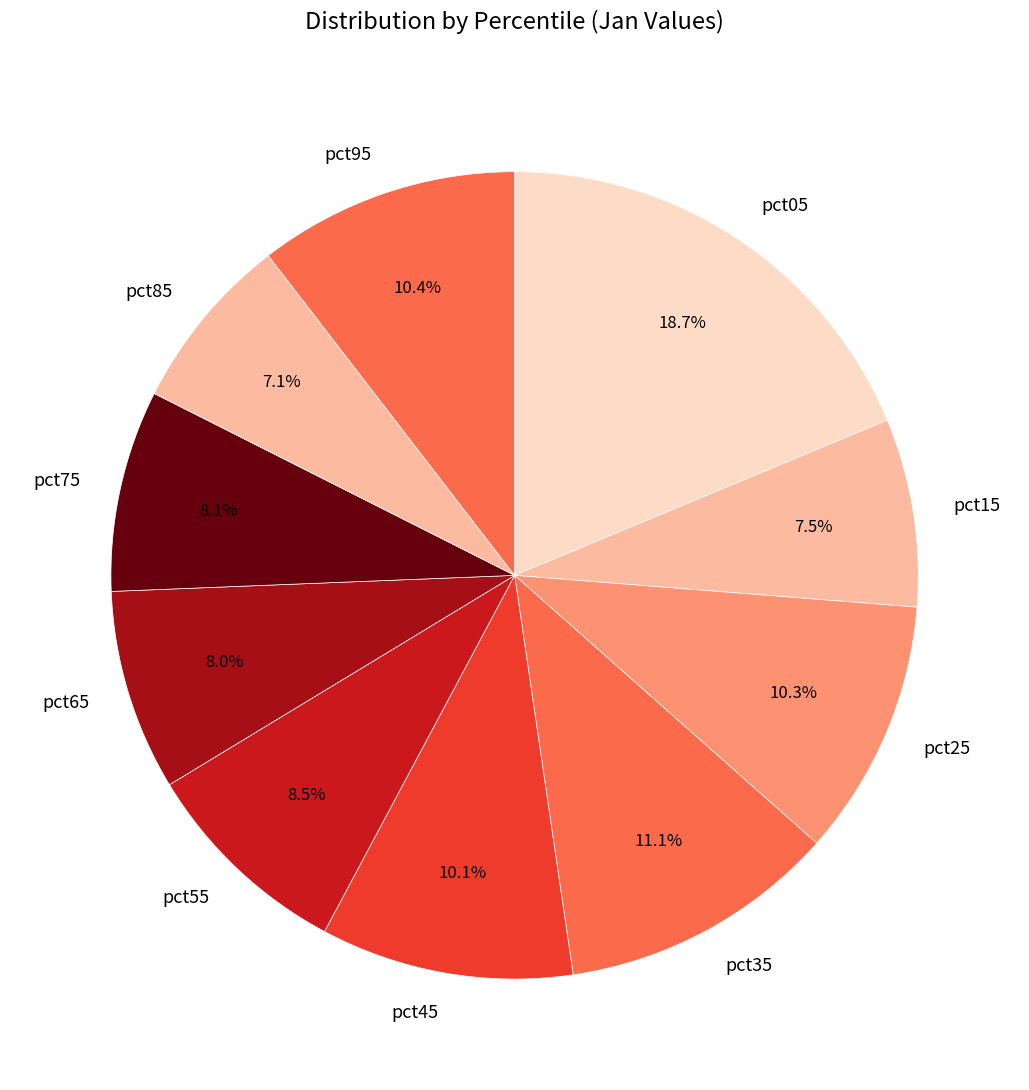

What is the largest slice in the pie chart?

pct05